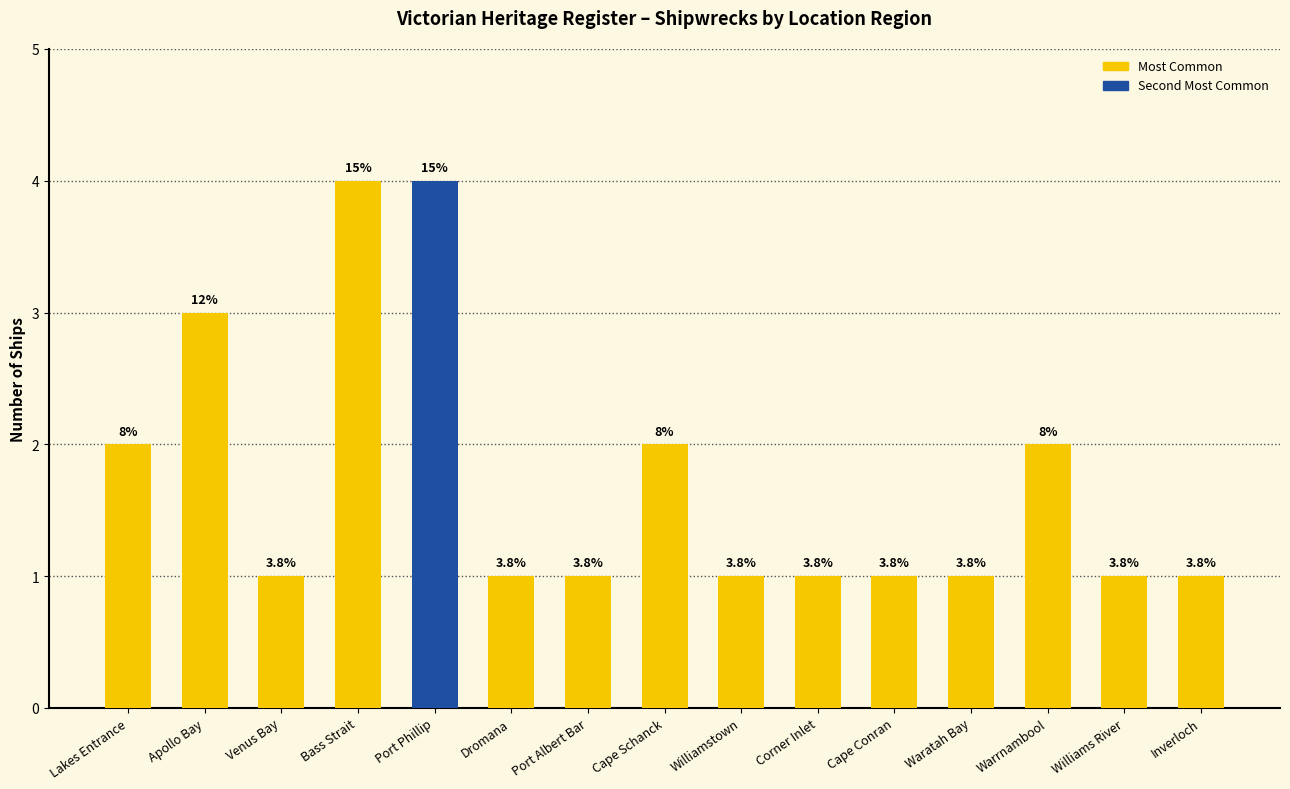

Reading left to right, list all the values displayed in this chart.

Lakes Entrance=2	Apollo Bay=3	Venus Bay=1	Bass Strait=4	Port Phillip=4	Dromana=1	Port Albert Bar=1	Cape Schanck=2	Williamstown=1	Corner Inlet=1	Cape Conran=1	Waratah Bay=1	Warrnambool=2	Williams River=1	Inverloch=1